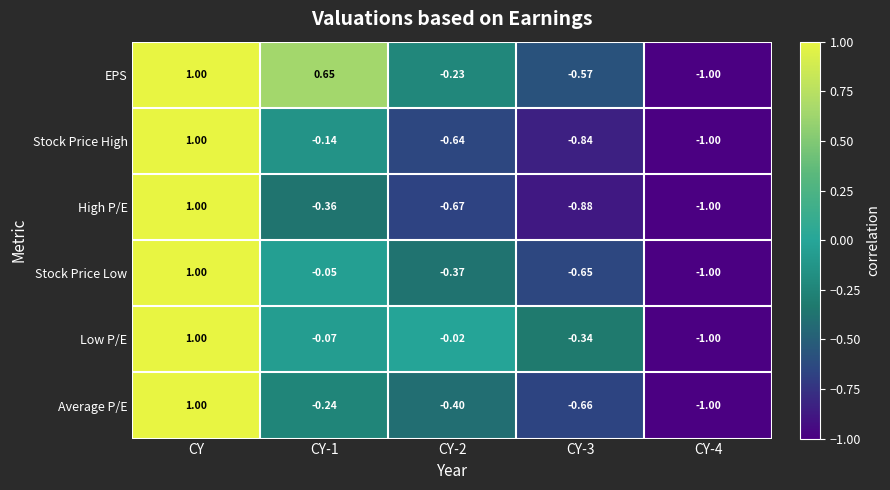

How many positive values does the Low P/E series have?

1